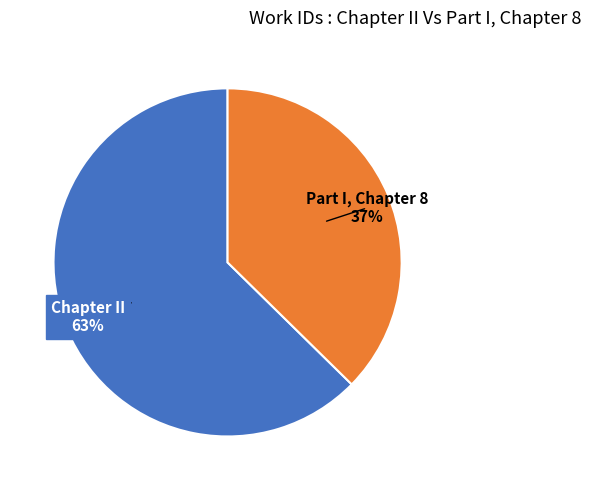

To the nearest percent, what is the average slice percentage?

50%